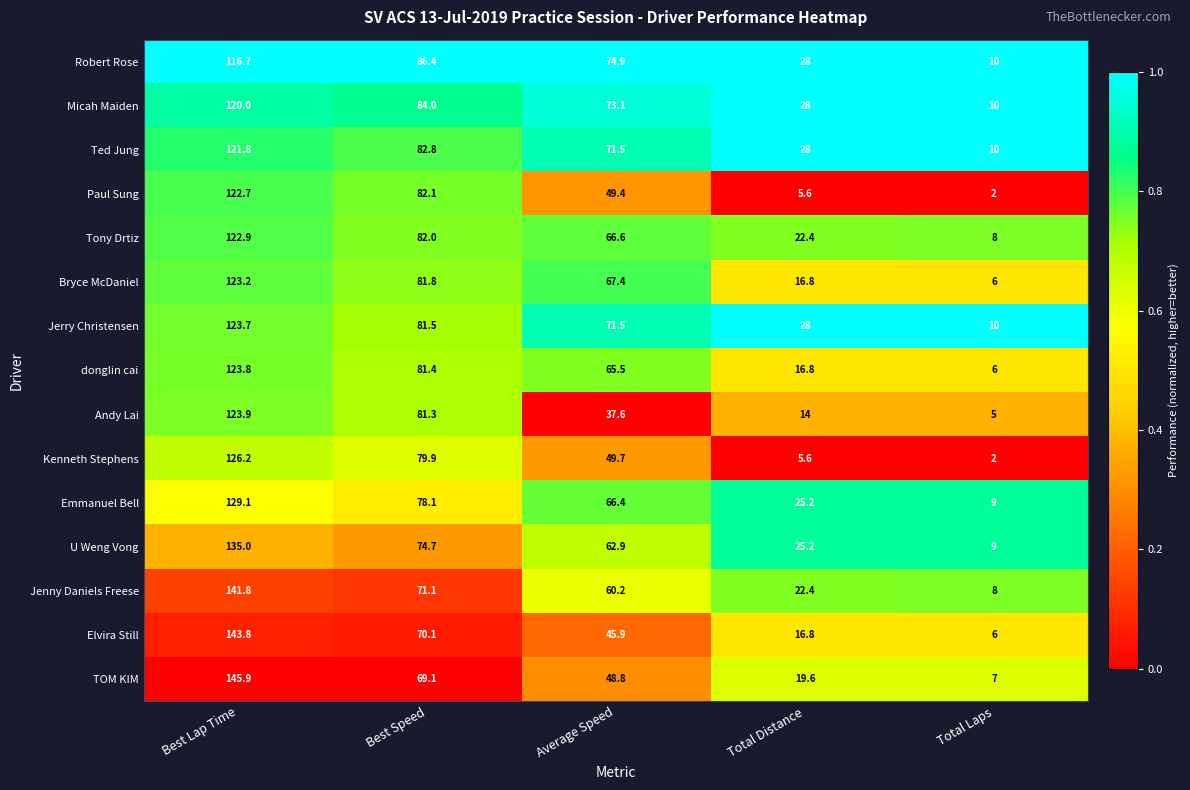

Is it true that Jerry Christensen equals 28.0 at Total Distance?

True